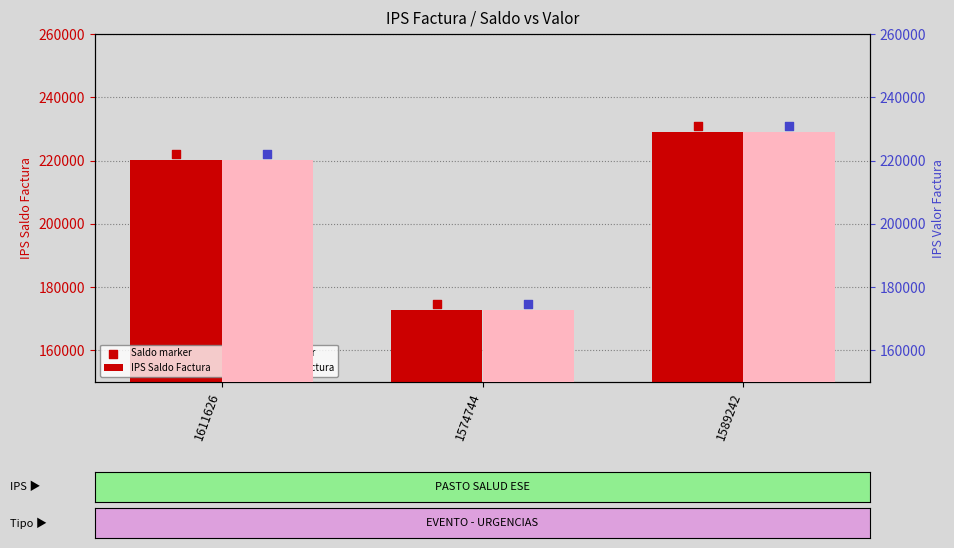

Which series reaches the maximum Y coordinate?

Saldo marker